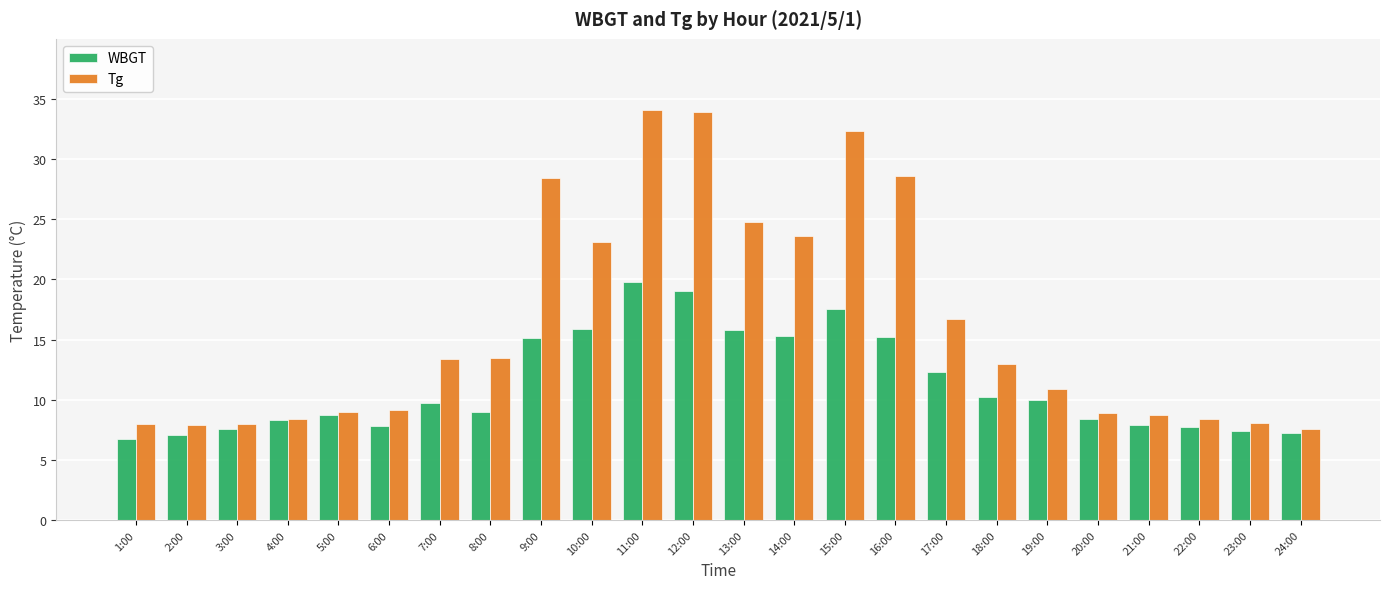

What is the lowest value of the Tg series?

7.6